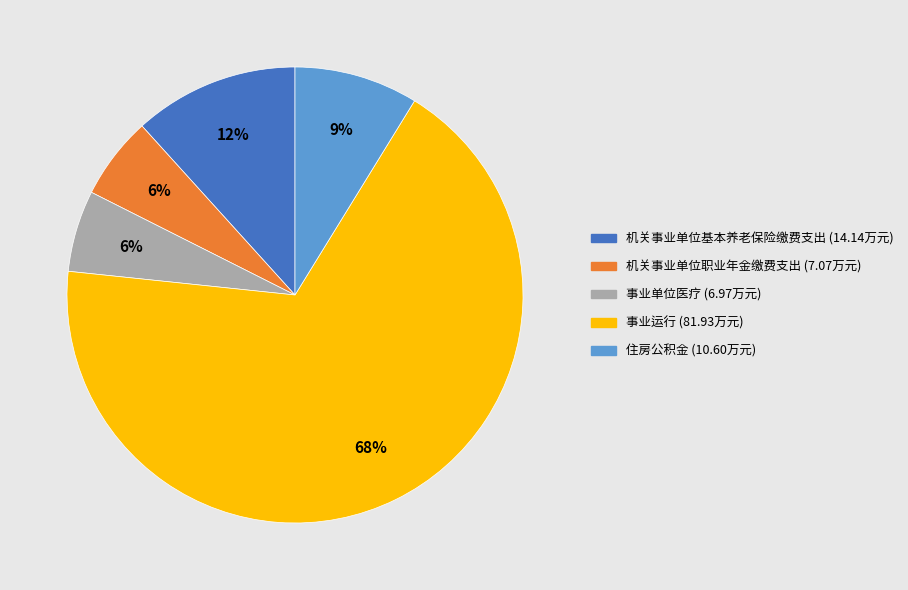

Combined, do 住房公积金 and 事业运行 account for over 50%?

Yes